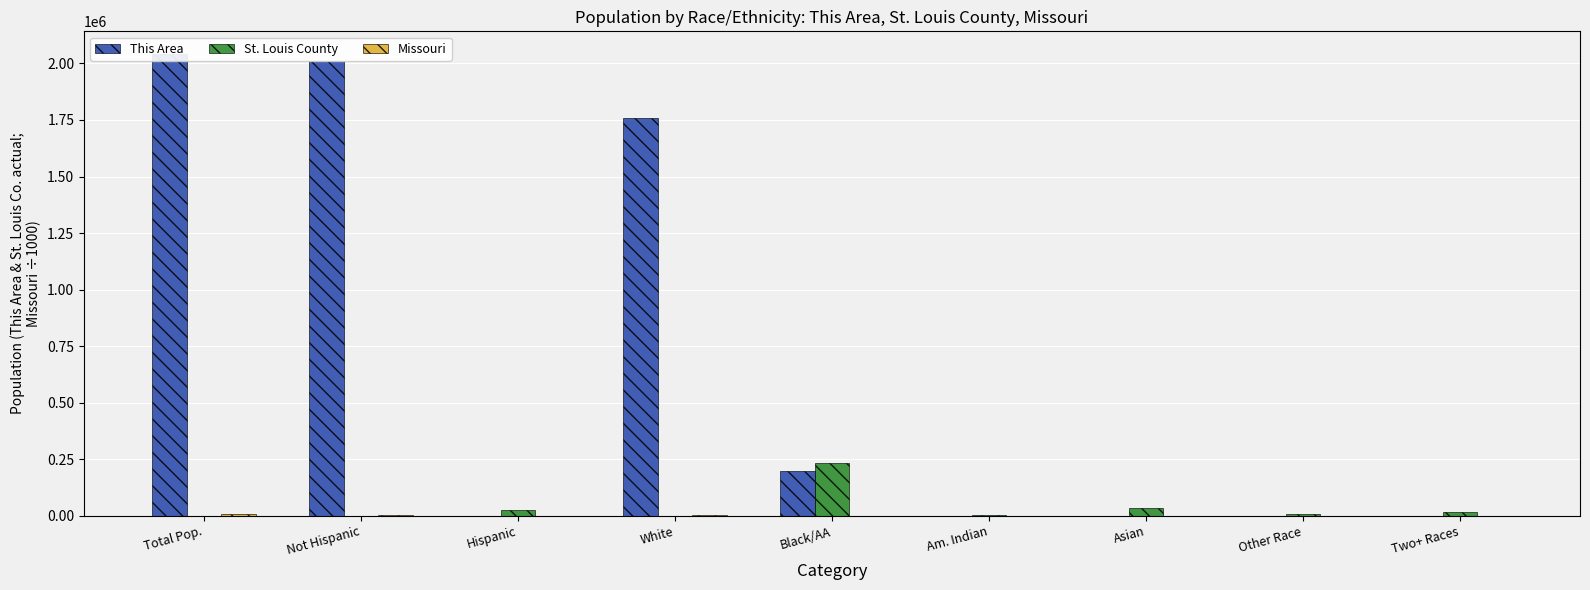

What value does the St. Louis County series have at Hispanic?

25024.0